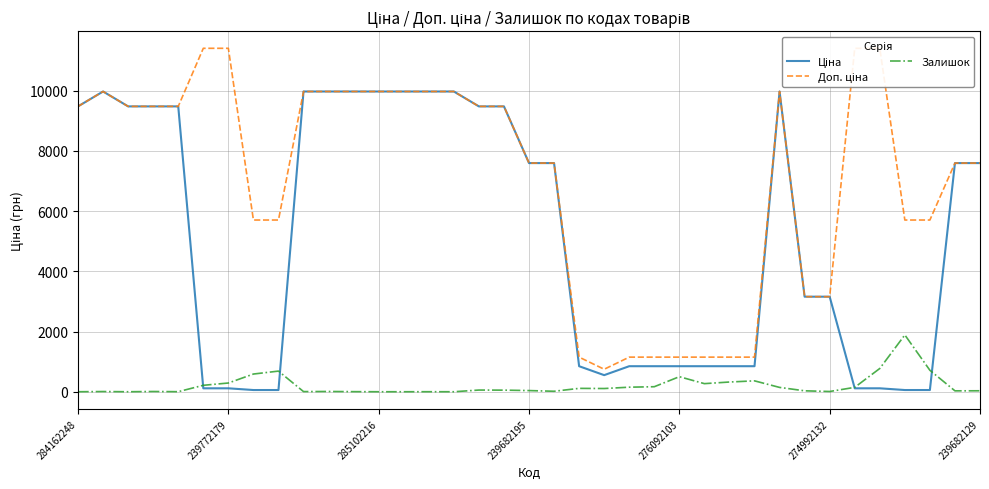

True or false: Залишок and Доп. ціна intersect in this chart.

False